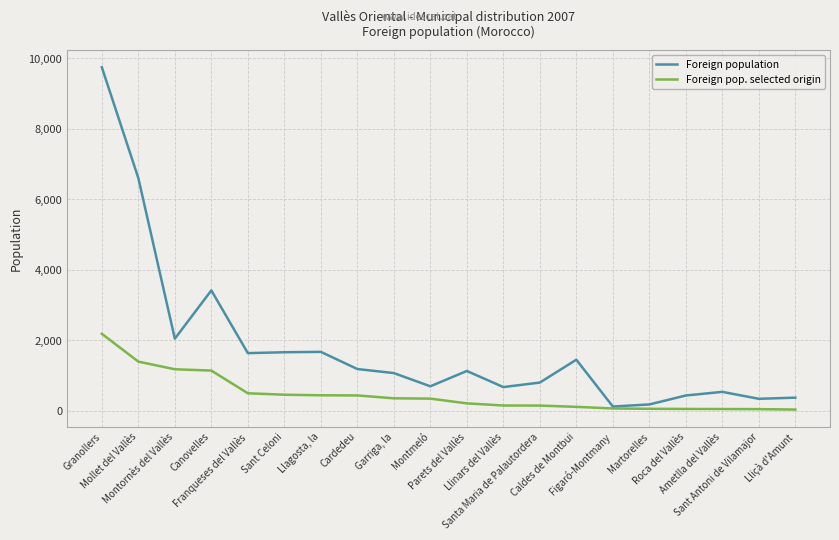

Count the number of data series in this chart.

2